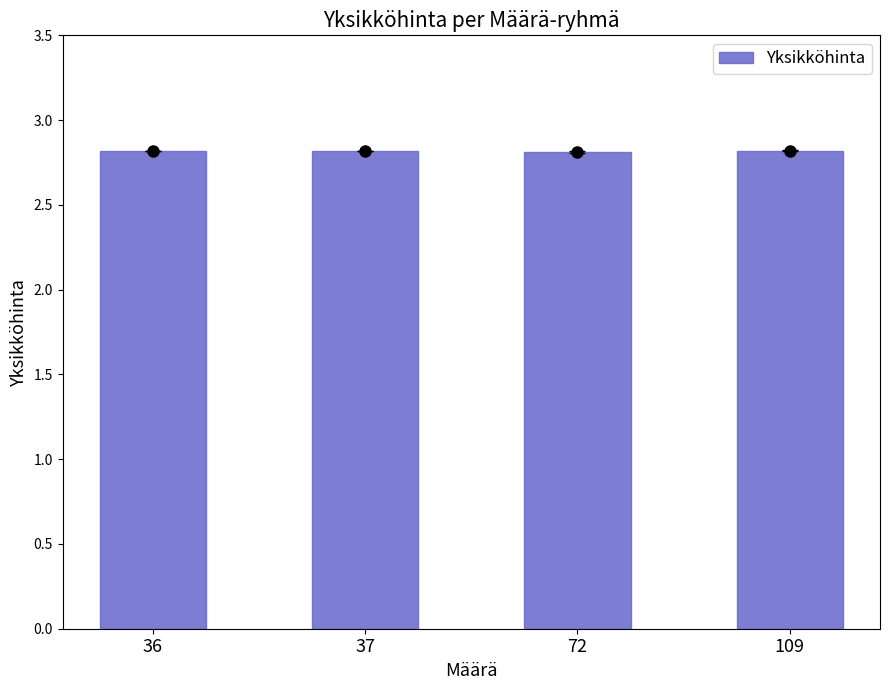

Are the bars horizontal?

No